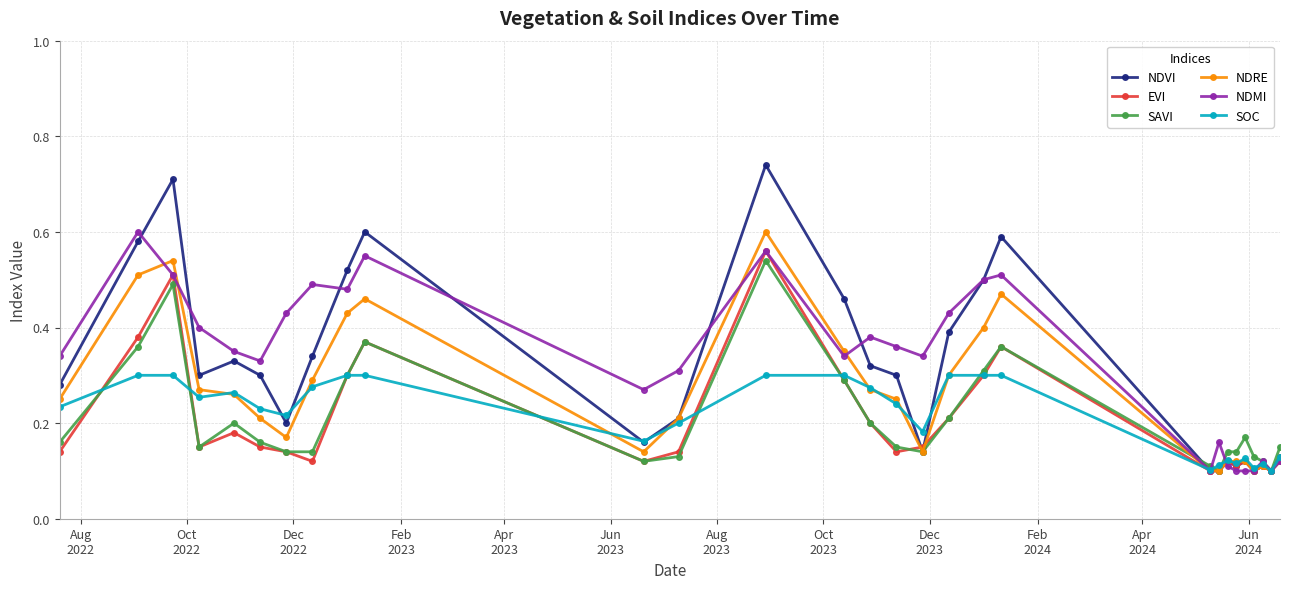

Which series ends up on top after the final intersection of NDVI and NDMI?

NDVI